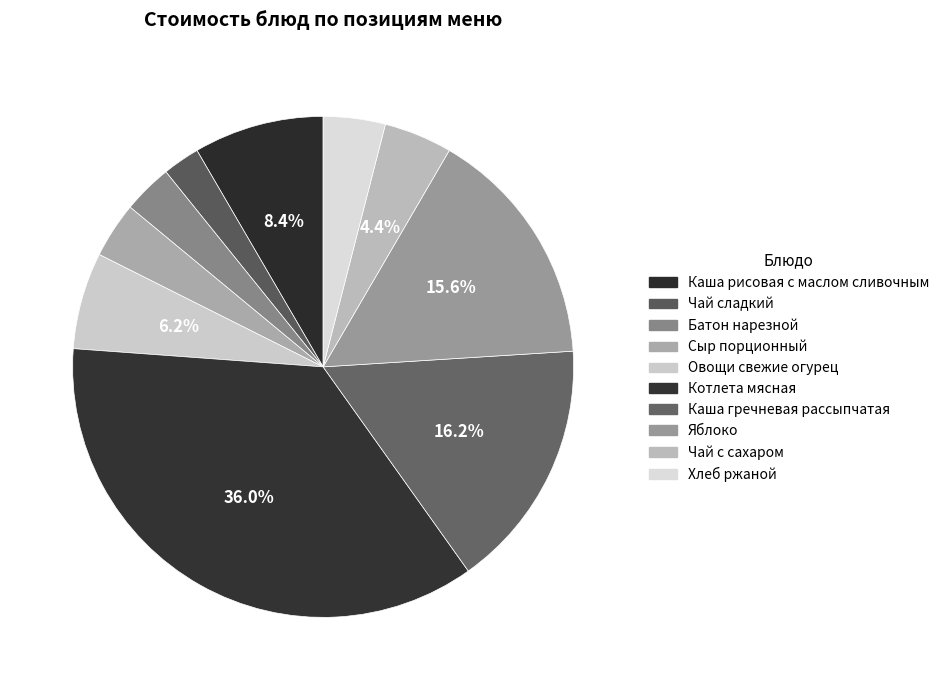

Does Хлеб ржаной represent more than half of the total?

No